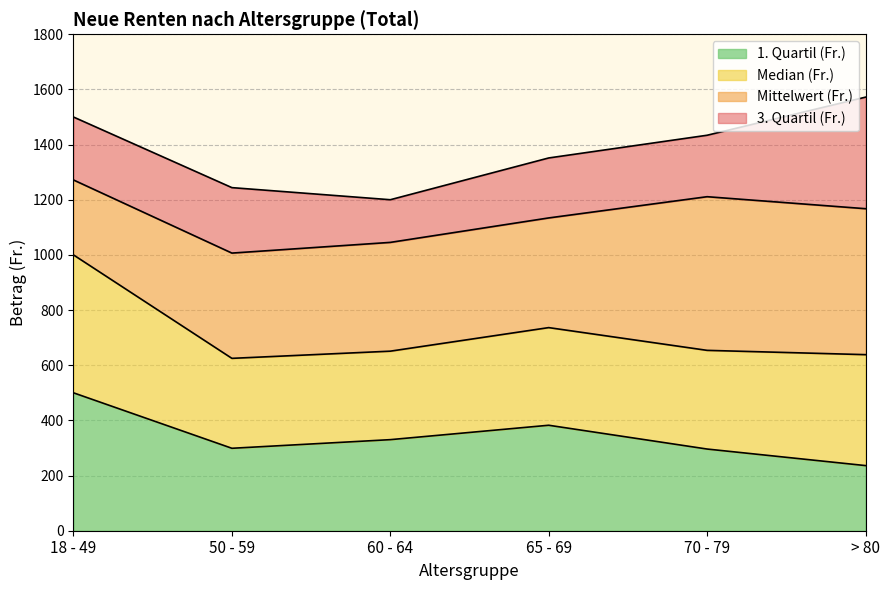

Which series has the largest range (max minus min)?

Median (Fr.)